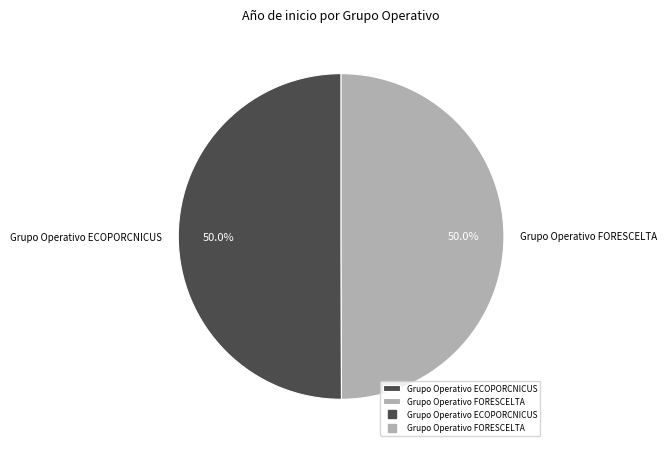

To the nearest percent, what is the combined percentage of Grupo Operativo ECOPORCNICUS and Grupo Operativo FORESCELTA?

100%